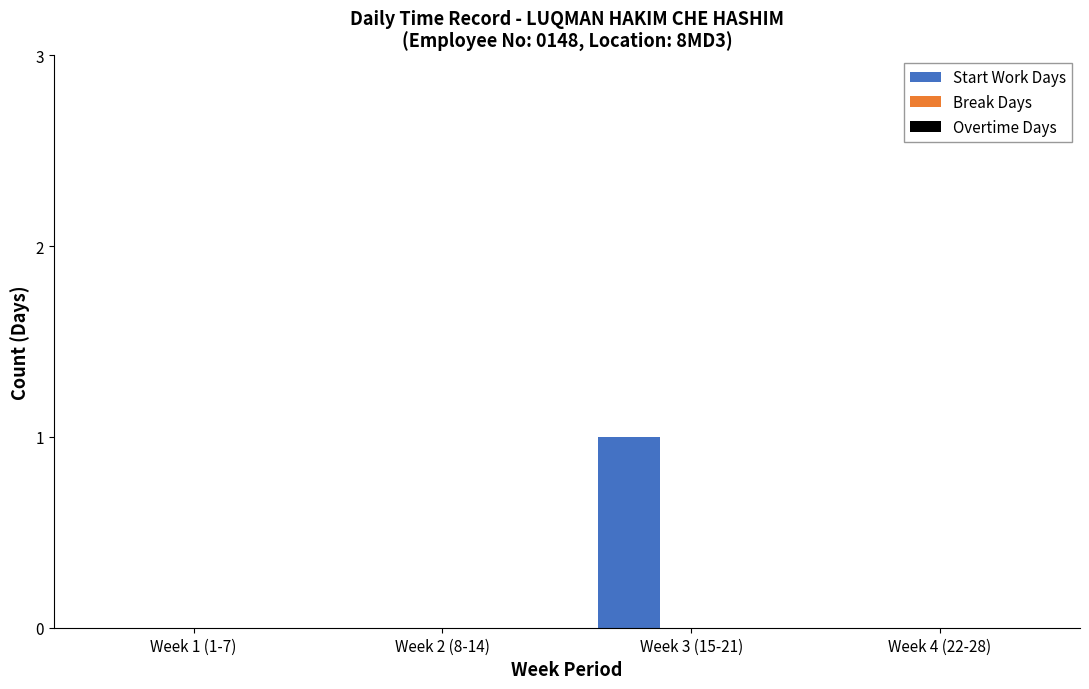

How many categories are shown in the chart?

4